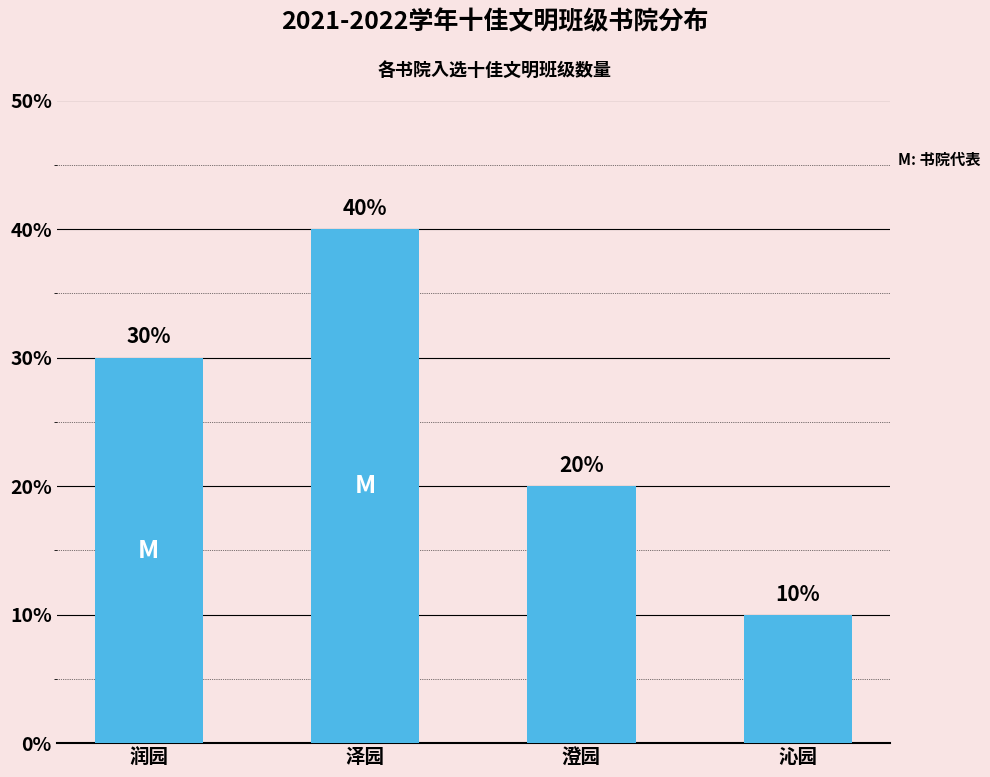

Where does the data first go above 3?

泽园